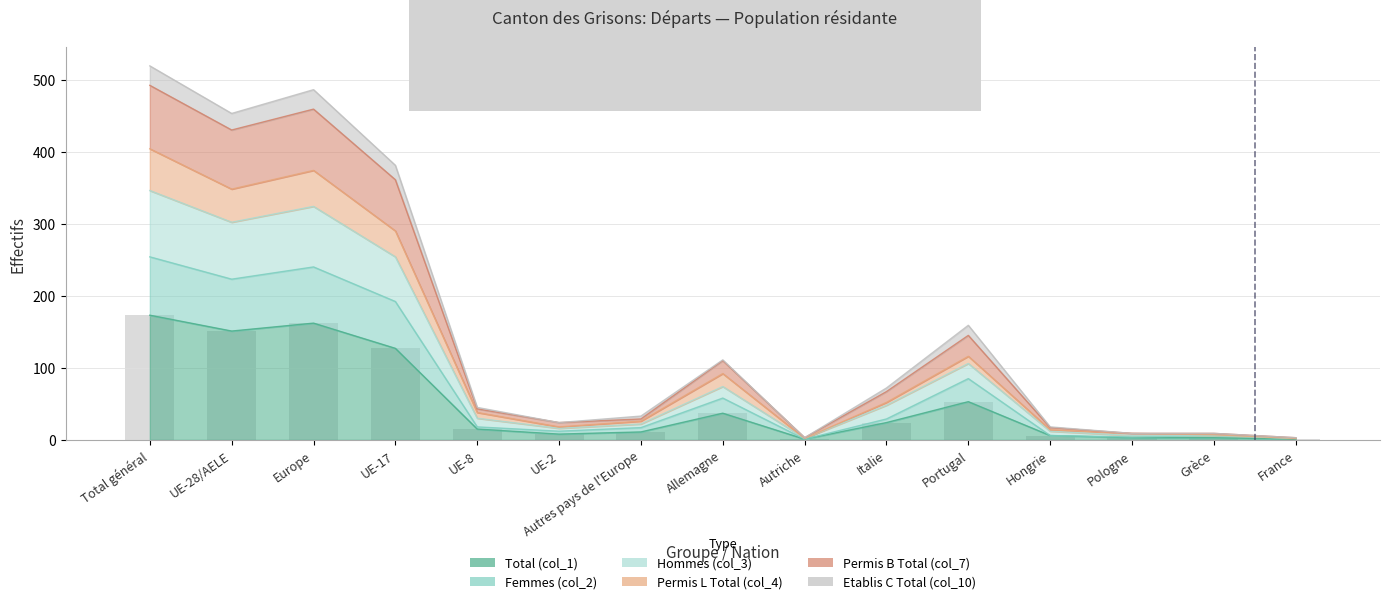

What is the value of the Hommes (col_3) bar at the 1st from the left?

404